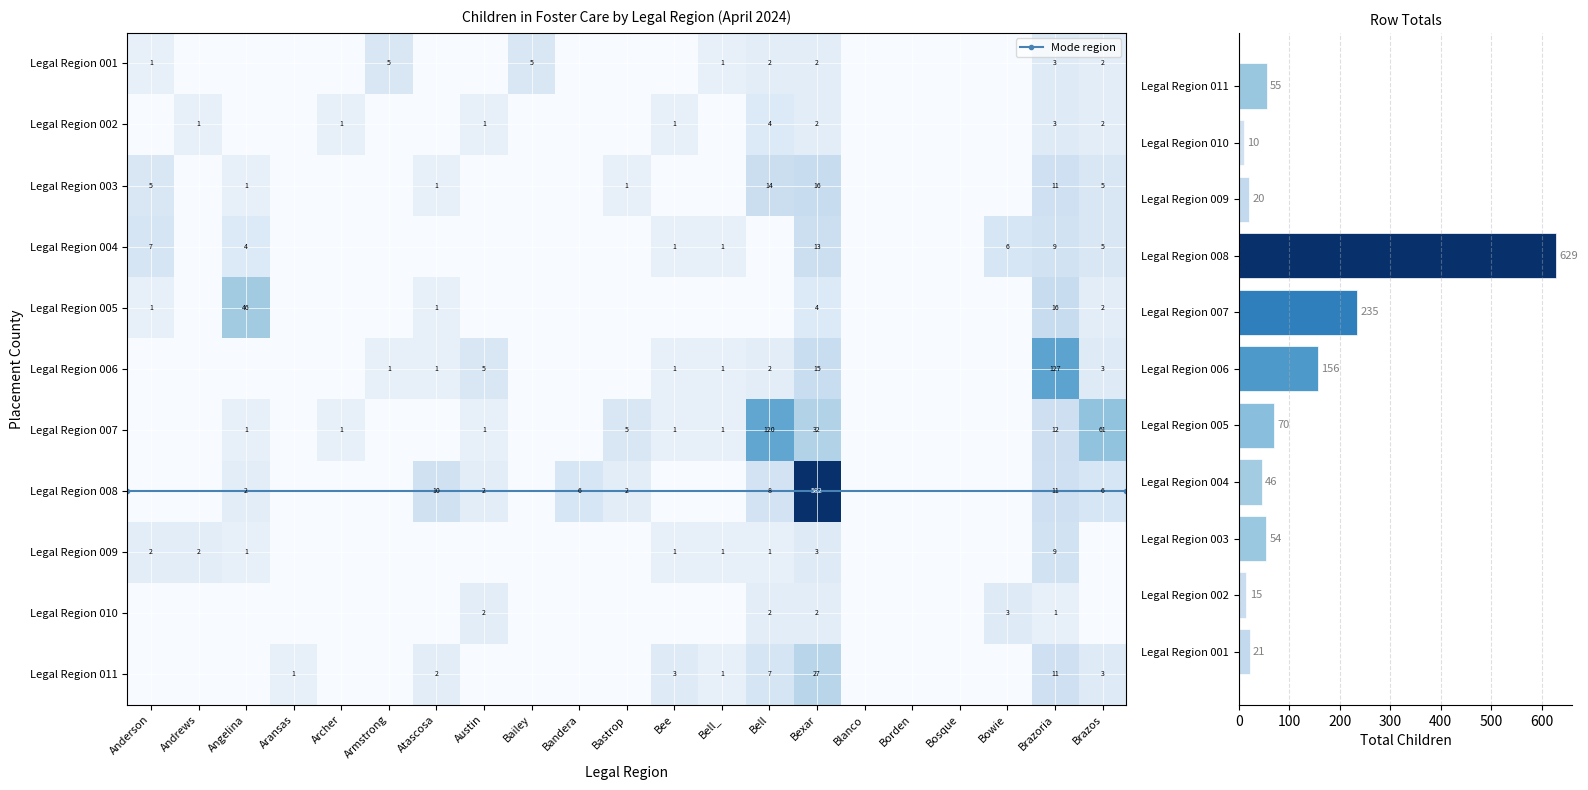

Reading right to left, list all the values displayed in this chart.

Legal Region 001: 2	3	0	0	0	0	2	2	1	0	0	0	5	0	0	5	0	0	0	0	1
Legal Region 002: 2	3	0	0	0	0	2	4	0	1	0	0	0	1	0	0	1	0	0	1	0
Legal Region 003: 5	11	0	0	0	0	16	14	0	0	1	0	0	0	1	0	0	0	1	0	5
Legal Region 004: 5	9	6	0	0	0	13	0	1	1	0	0	0	0	0	0	0	0	4	0	7
Legal Region 005: 2	16	0	0	0	0	4	0	0	0	0	0	0	0	1	0	0	0	46	0	1
Legal Region 006: 3	127	0	0	0	0	15	2	1	1	0	0	0	5	1	1	0	0	0	0	0
Legal Region 007: 61	12	0	0	0	0	32	120	1	1	5	0	0	1	0	0	1	0	1	0	0
Legal Region 008: 6	11	0	0	0	0	582	8	0	0	2	6	0	2	10	0	0	0	2	0	0
Legal Region 009: 0	9	0	0	0	0	3	1	1	1	0	0	0	0	0	0	0	0	1	2	2
Legal Region 010: 0	1	3	0	0	0	2	2	0	0	0	0	0	2	0	0	0	0	0	0	0
Legal Region 011: 3	11	0	0	0	0	27	7	1	3	0	0	0	0	2	0	0	1	0	0	0